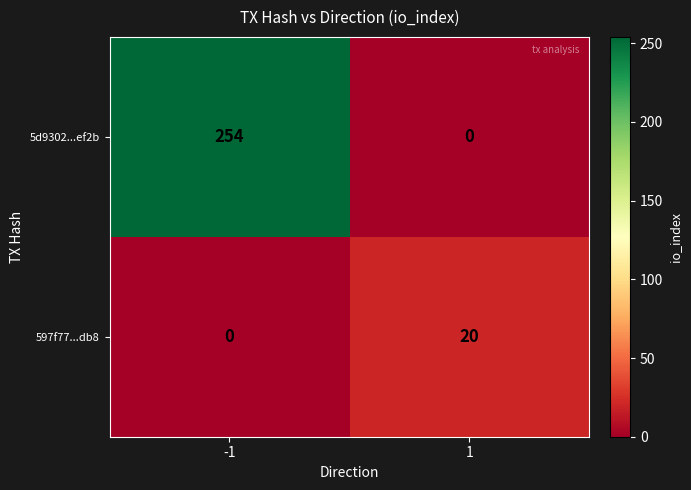

Reading left to right, transcribe all the data shown in this chart.

5d9302...ef2b: -1=254	1=0
597f77...db8: -1=0	1=20